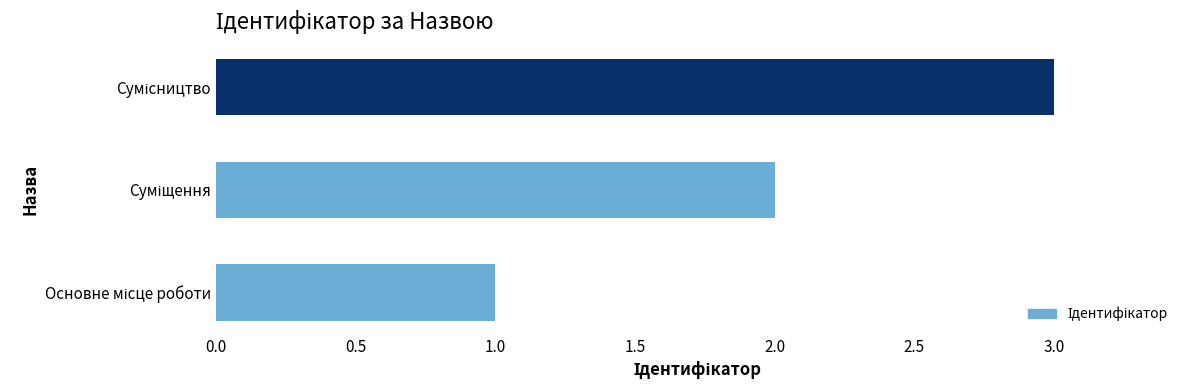

What is the maximum value shown in the chart?

3